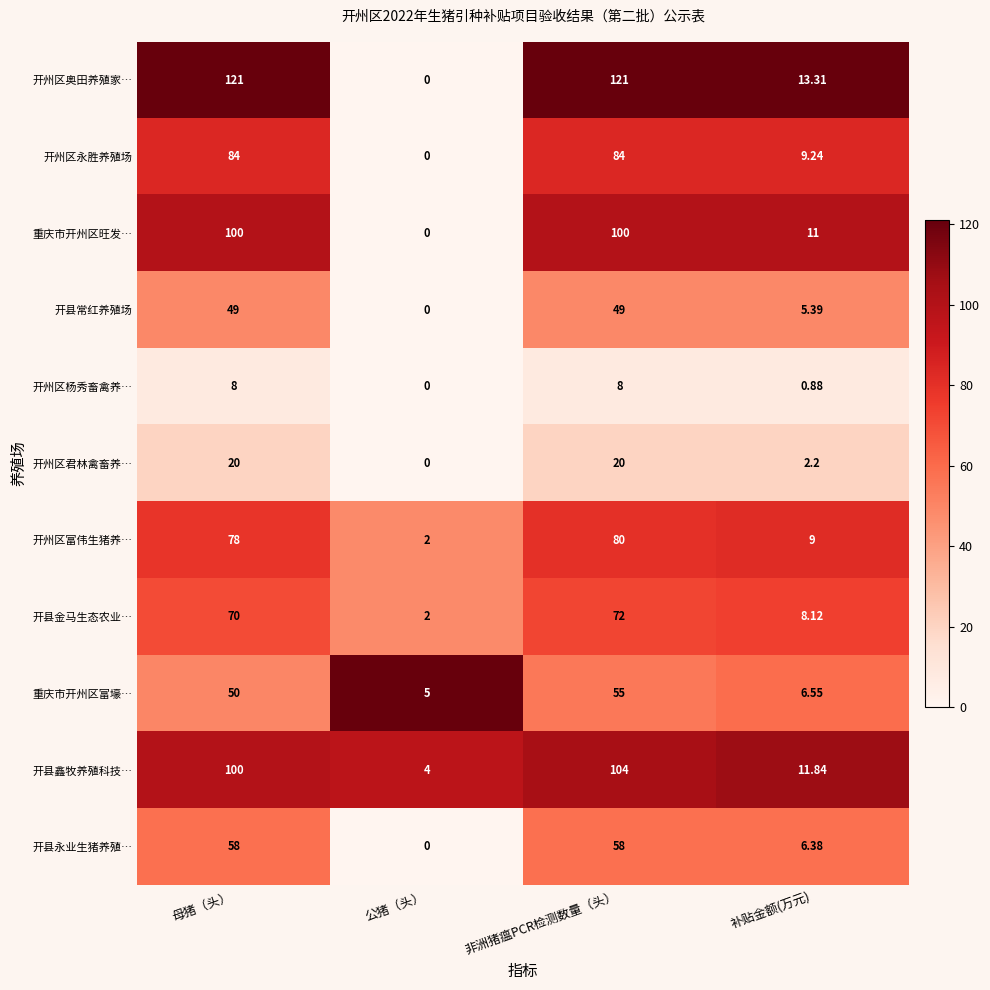

Which series has the widest spread of values?

开州区奥田养殖家…